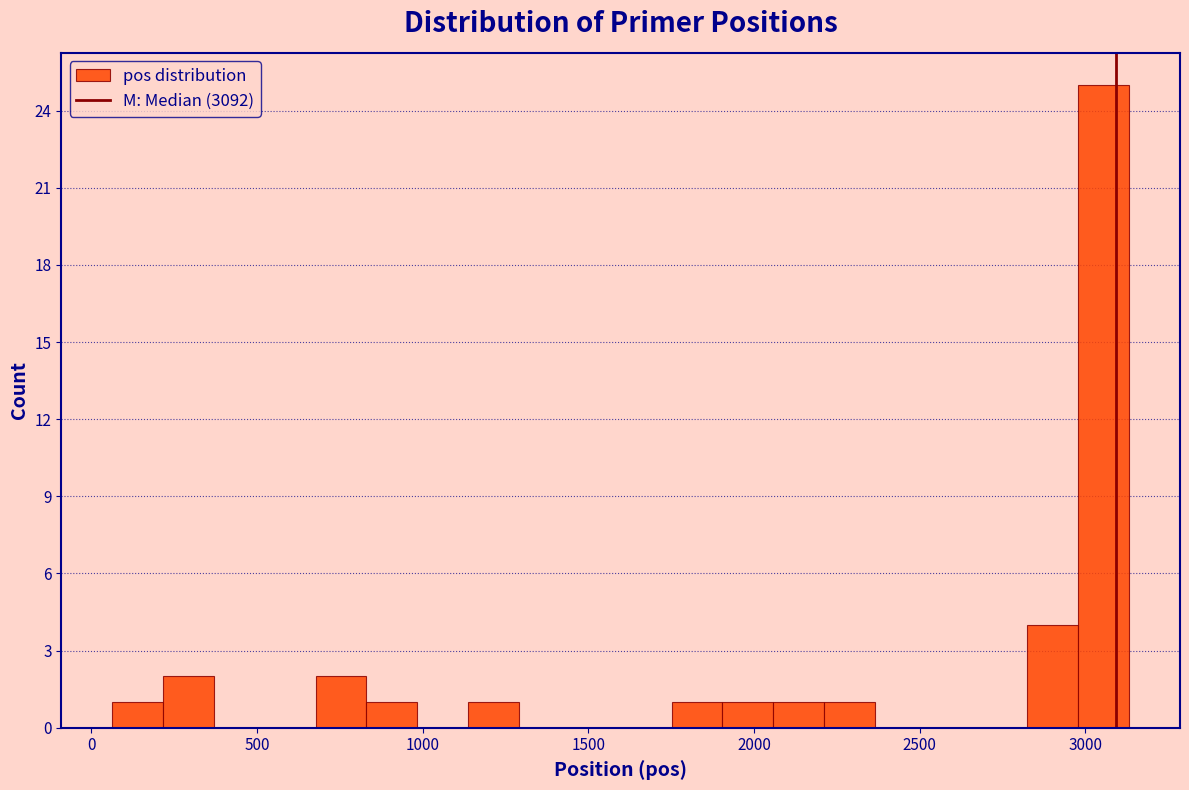

Read against the x-axis, roughly where is the centre of the tallest bar?

3050